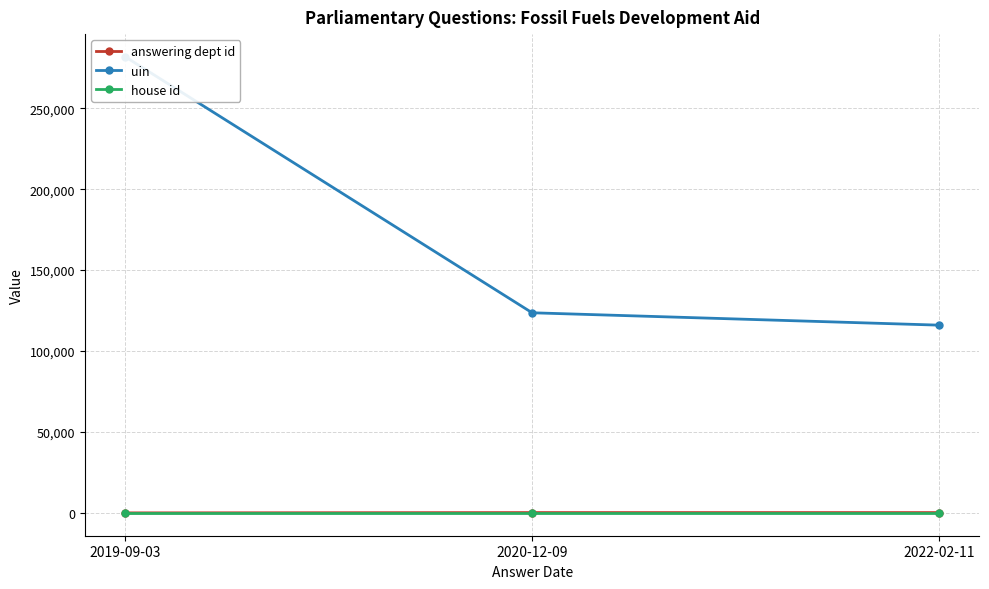

What is the difference between the maximum and minimum values in the uin series?

165694